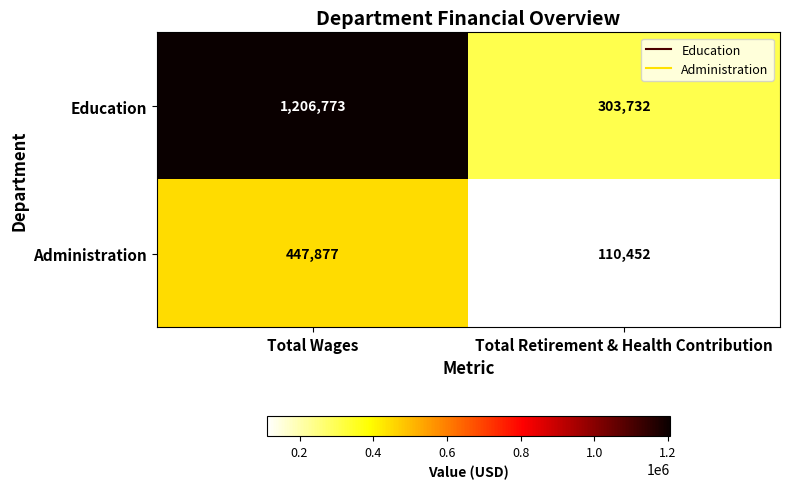

Which series changed the most between Total Wages and Total Retirement & Health Contribution?

Education